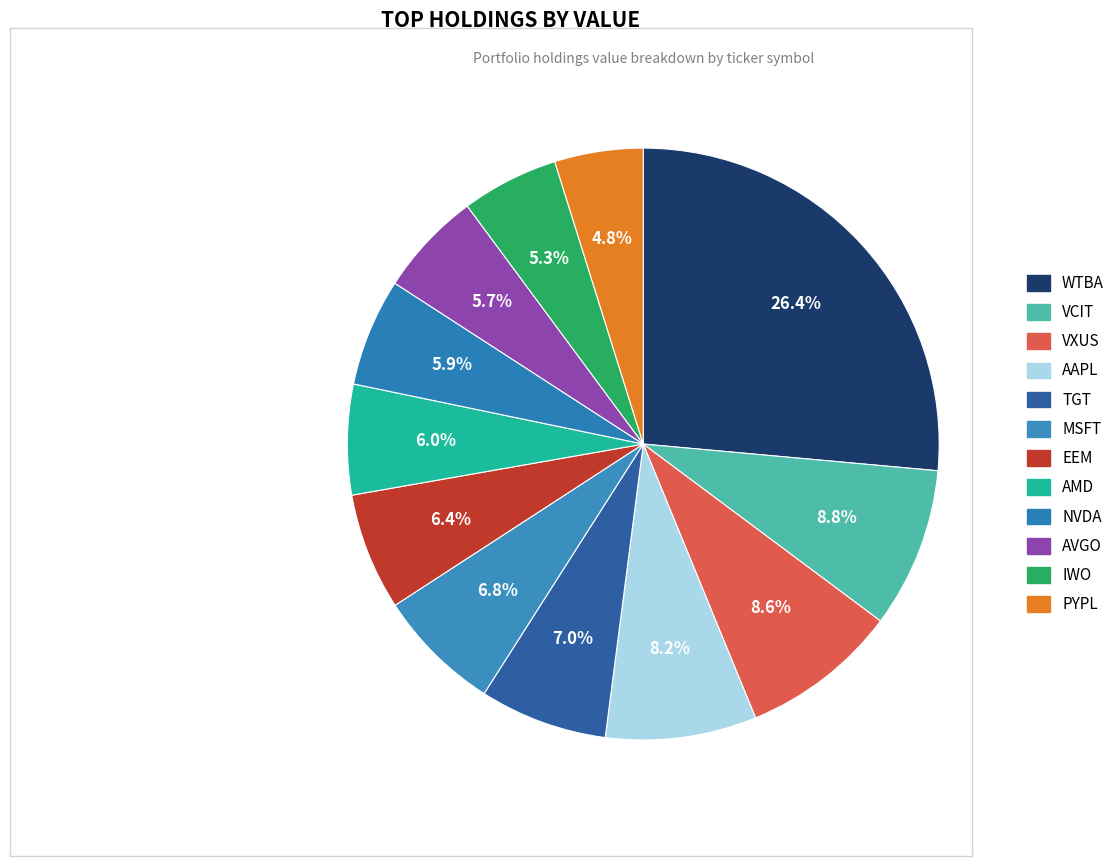

Count the number of slices in the pie.

12